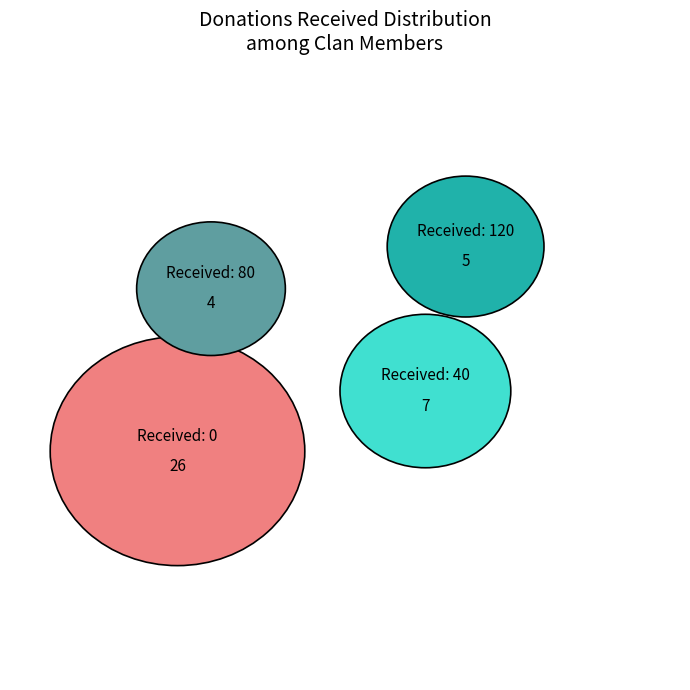

To the nearest percent, what is the difference between the 80 and 0 slice percentages?

52%